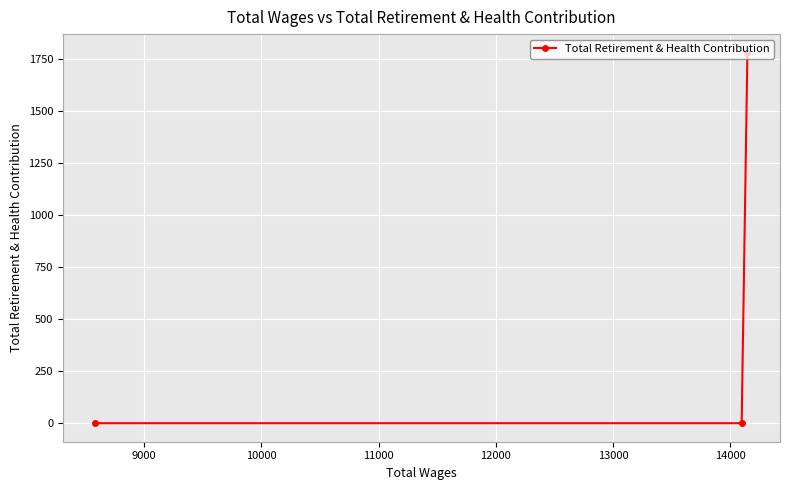

What is the difference between the maximum and second lowest values?

1781